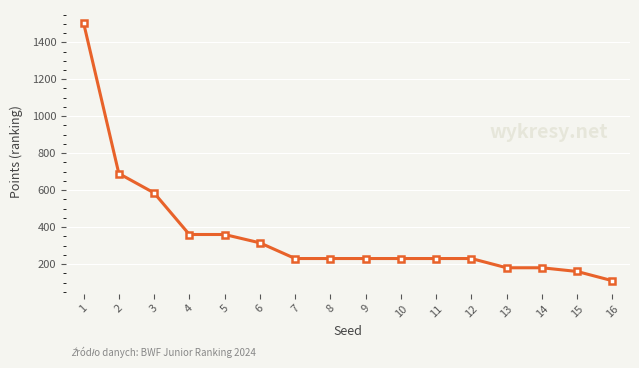

The value at 12 is 394. True or false?

False